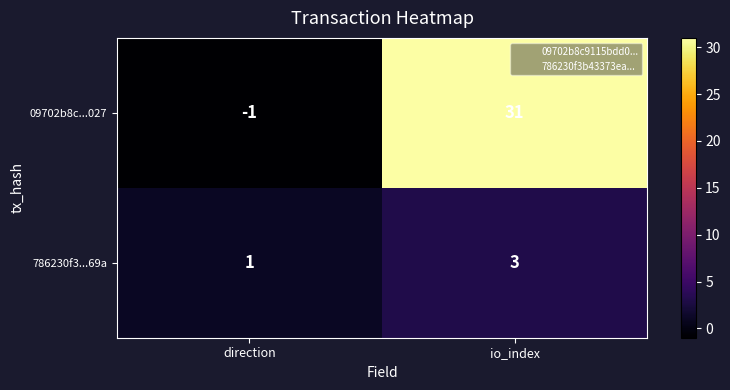

Reading right to left, extract all data points from this chart.

09702b8c...027: 31	-1
786230f3...69a: 3	1